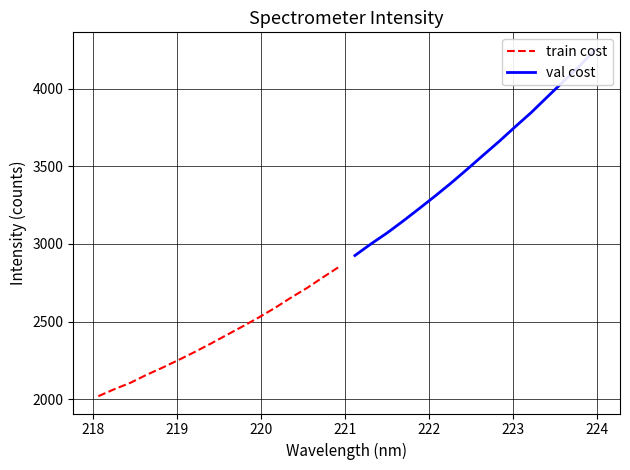

Reading left to right, what are all the values shown in this chart?

train cost: 2019.4	2064.4	2105.6	2156.8	2203.3	2252.8	2303.8	2357.5	2413.6	2469.1	2526.4	2587.4	2653.4	2715.7	2784.8	2851.9
val cost: 2925.6	3000.2	3070.4	3147.1	3227.0	3308.3	3392.3	3480.6	3571.1	3660.4	3754.4	3846.2	3946.2	4045.2	4144.8	4251.6